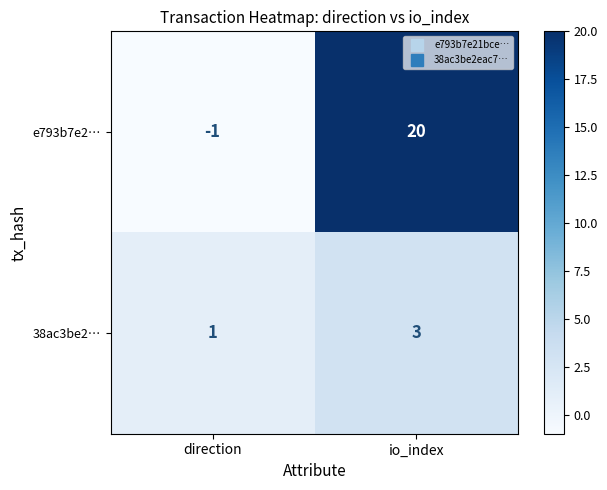

Reading left to right, extract all data points from this chart.

e793b7e2…: -1	20
38ac3be2…: 1	3